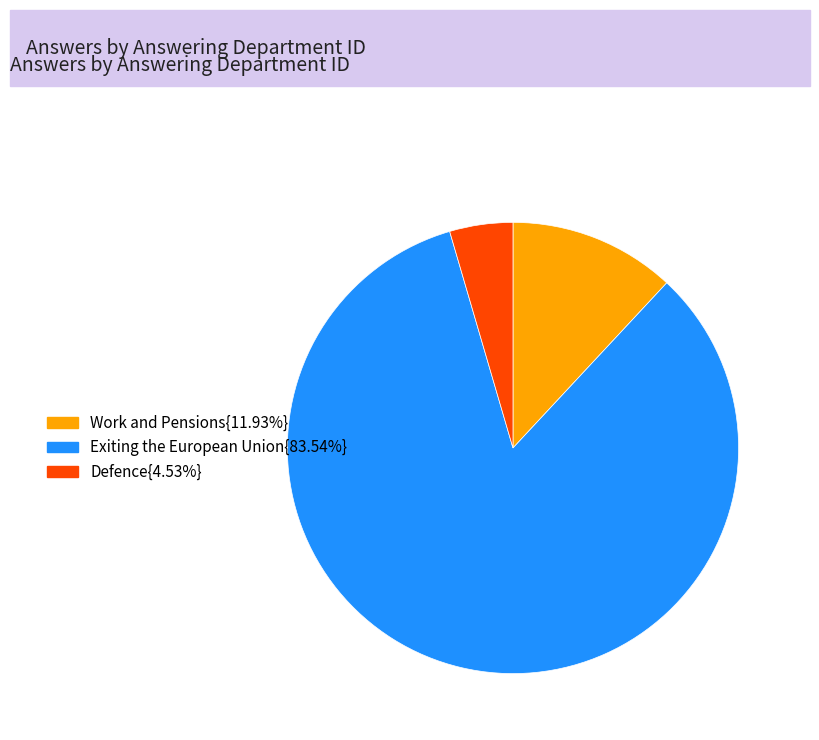

Is there any slice that represents more than half of the pie?

Yes